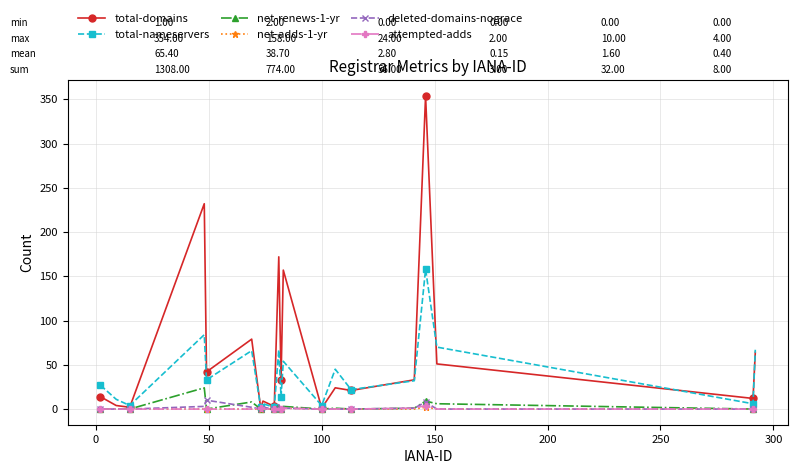

True or false: total-nameservers has more than 0 points higher than both neighbors.

True